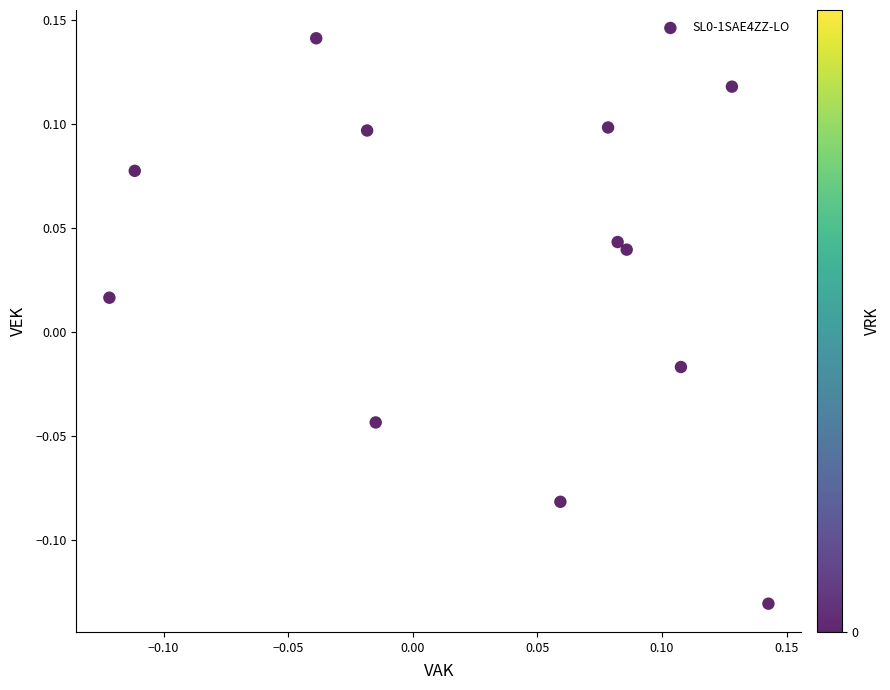

What is the range of X values (max minus min)?

0.3